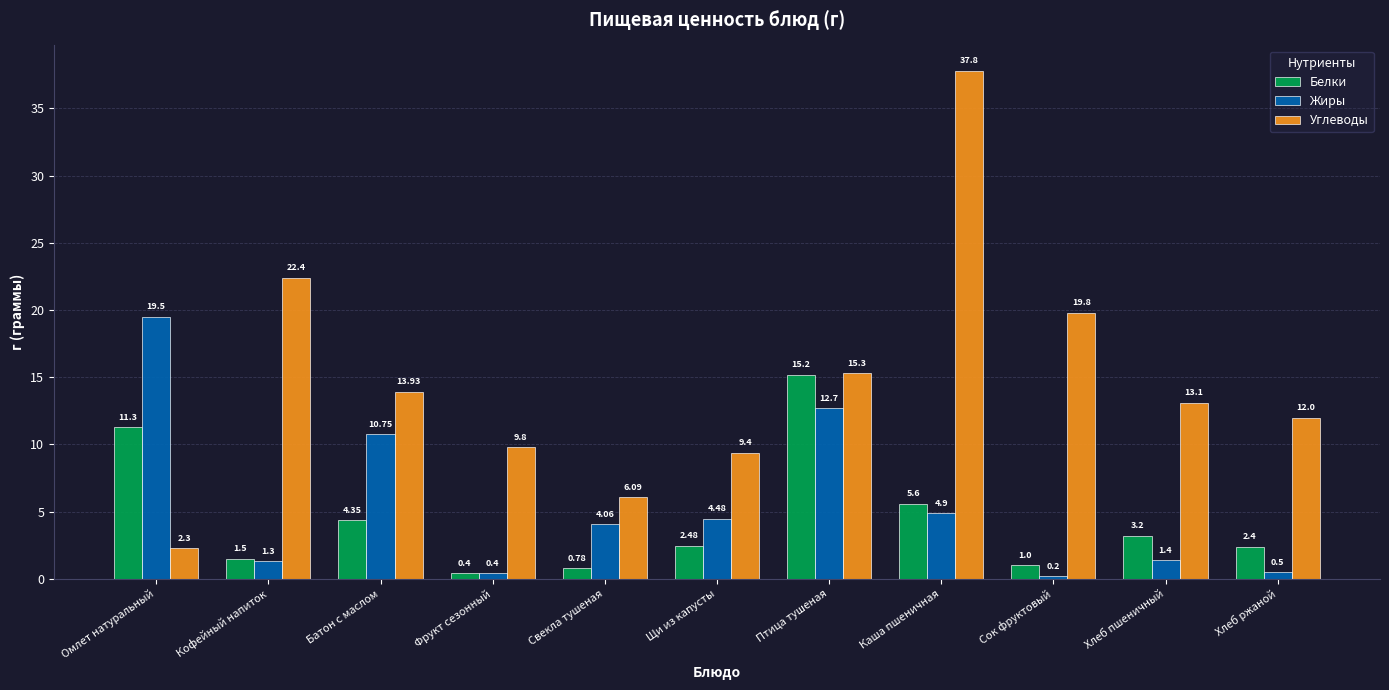

What is the average value of the Белки series?

4.4